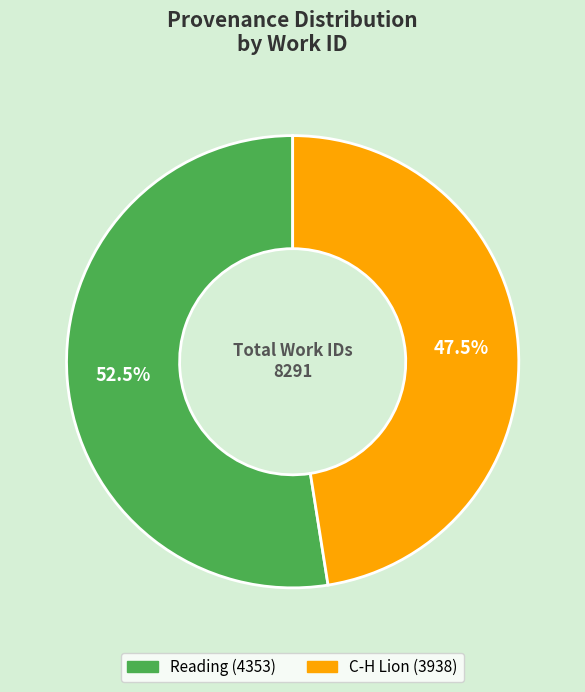

How many segments does this pie chart have?

2